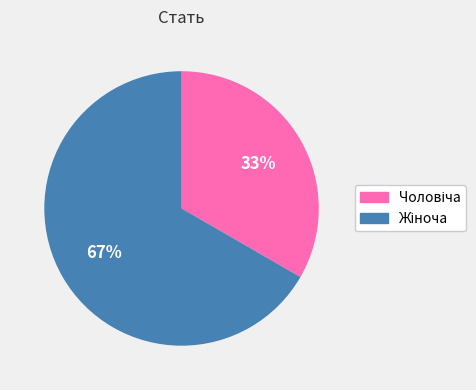

Does any single category account for the majority?

Yes